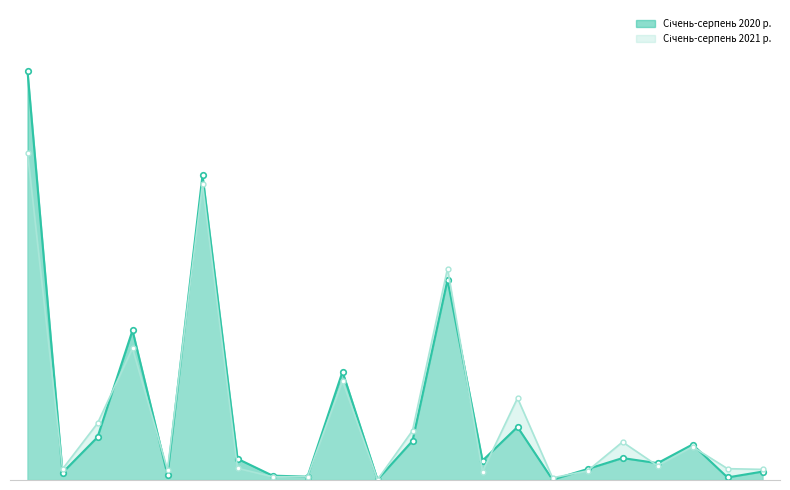

Between Виробництво мінеральної продукції and Виробництво машин, which series saw the biggest shift?

Січень-серпень 2020 р.